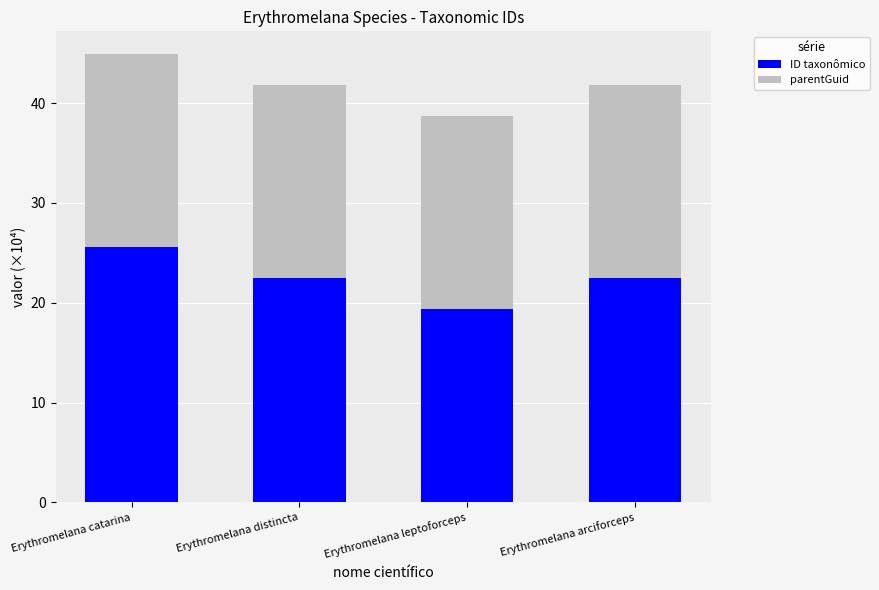

Does the chart contain stacked bars?

Yes